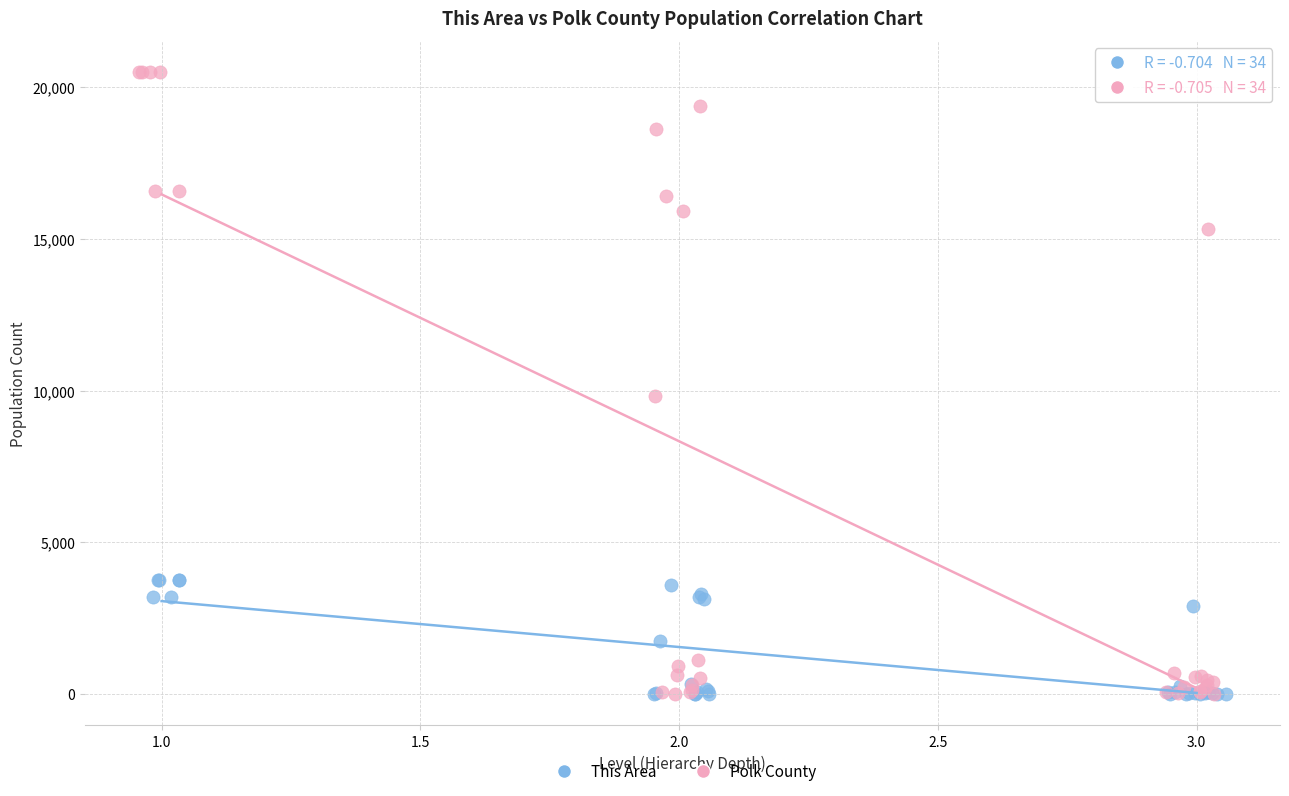

Which series has the largest Y range (max minus min)?

Polk County